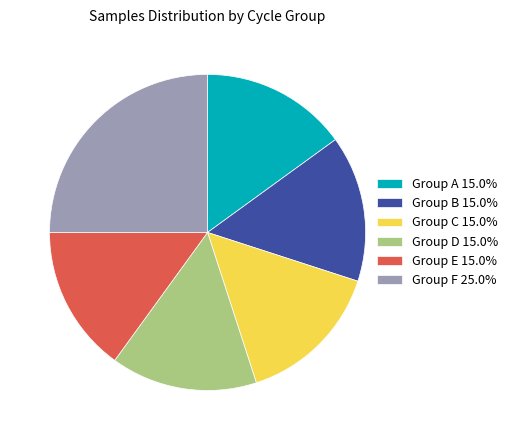

Is Group C 15.0% the majority of the pie?

No